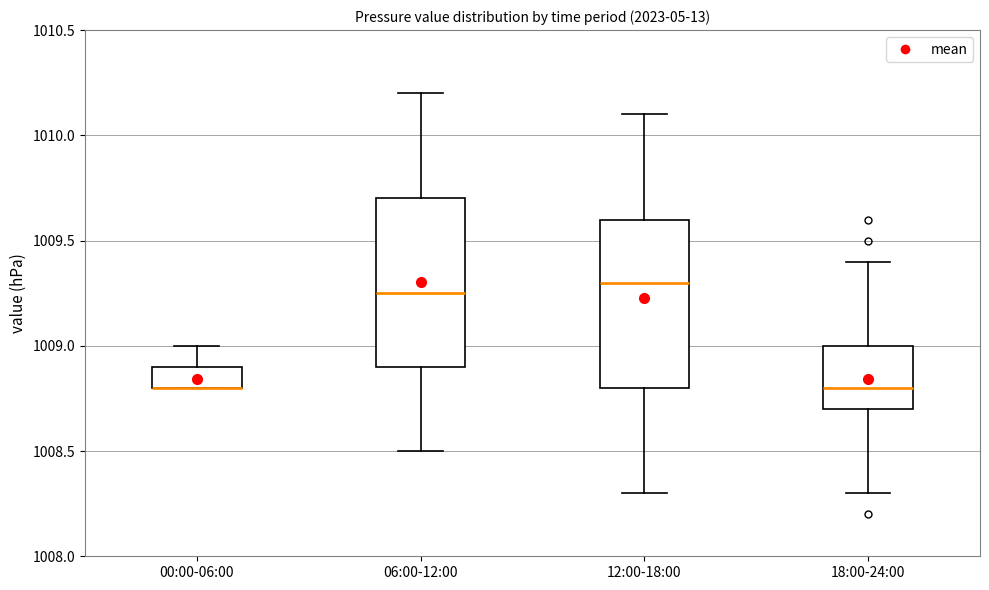

Where does the lower whisker of the box for 06:00-12:00 end on the y-axis? The values are not printed on the chart, so give them approximately, as read against the axis.

1008.50